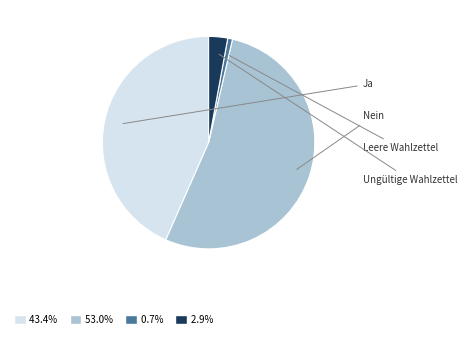

Does any single category account for the majority?

Yes